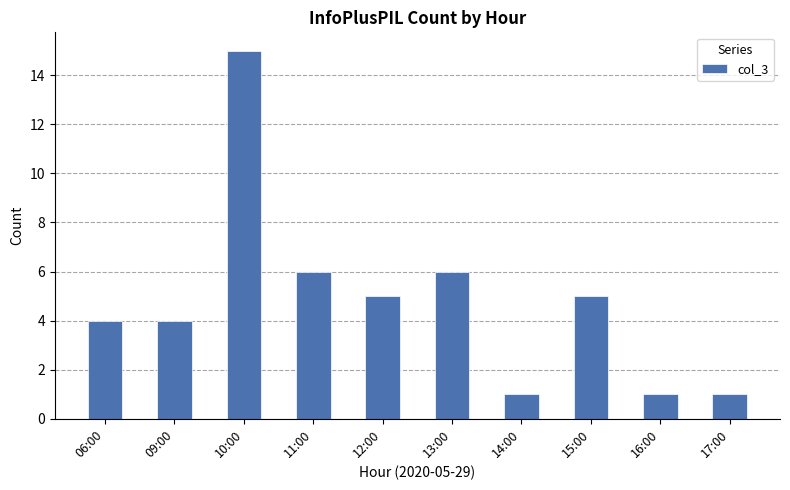

What is the change in value from 11:00 to 17:00?

-5